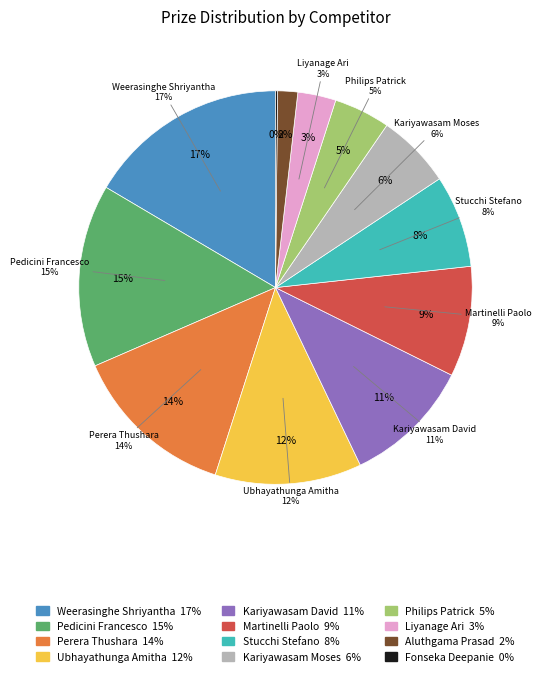

Which slice is the largest?

Weerasinghe Shriyantha